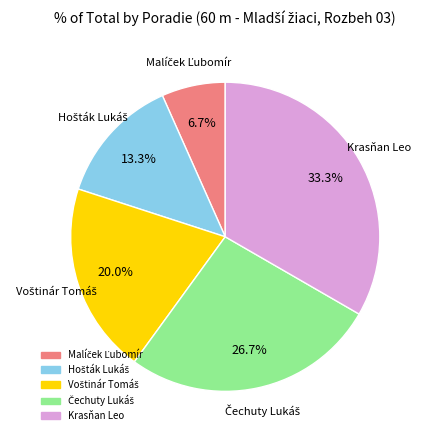

Does Krasňan Leo represent more than half of the total?

No